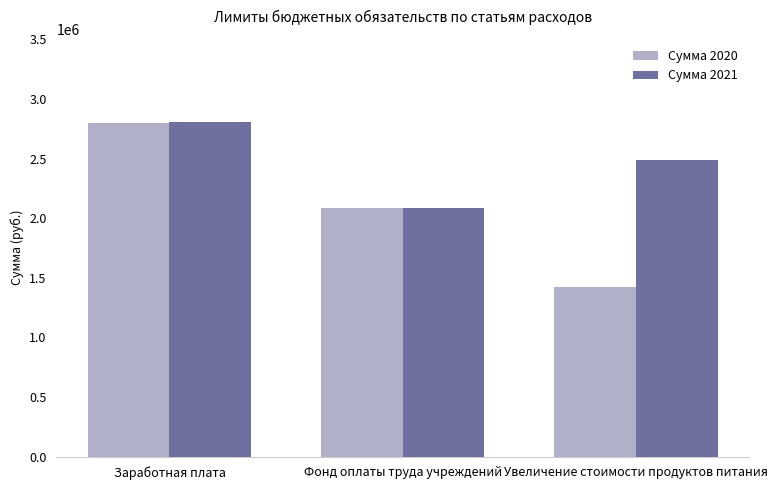

Which series has the widest spread of values?

Сумма 2020